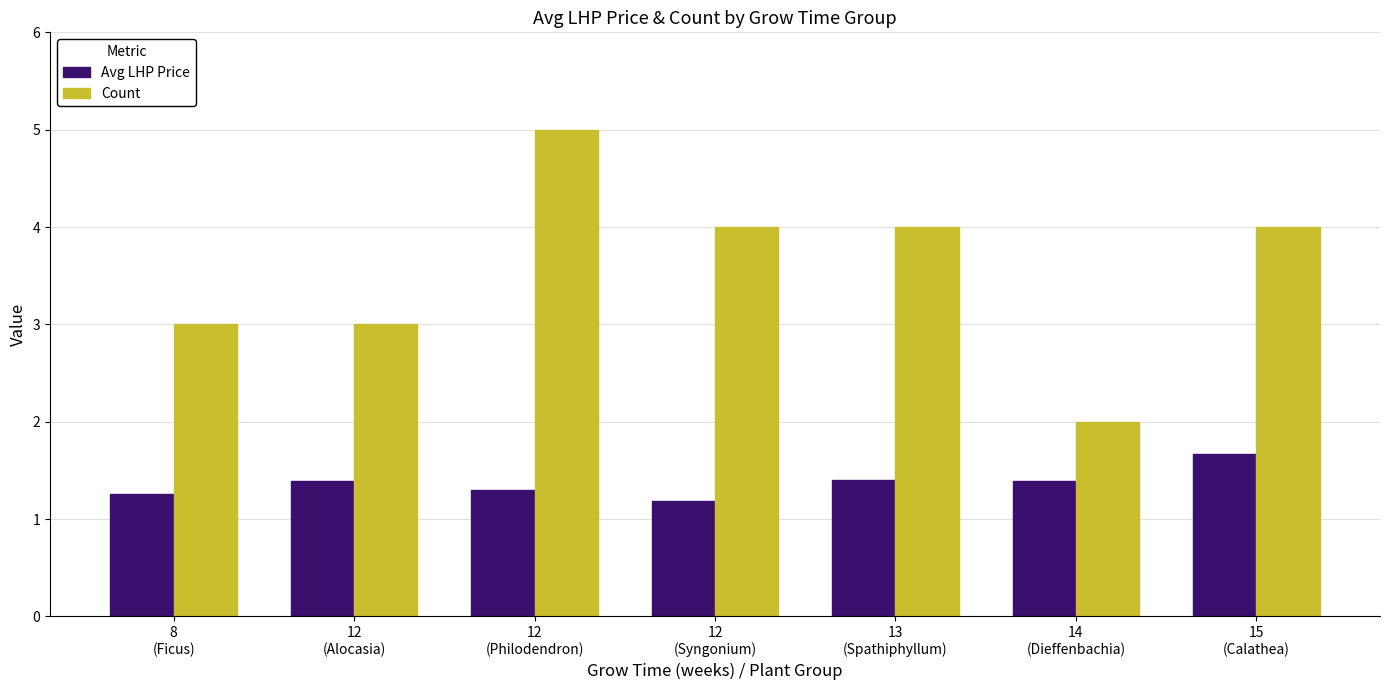

What is the label of the 5th bar from the right?

12
(Philodendron)